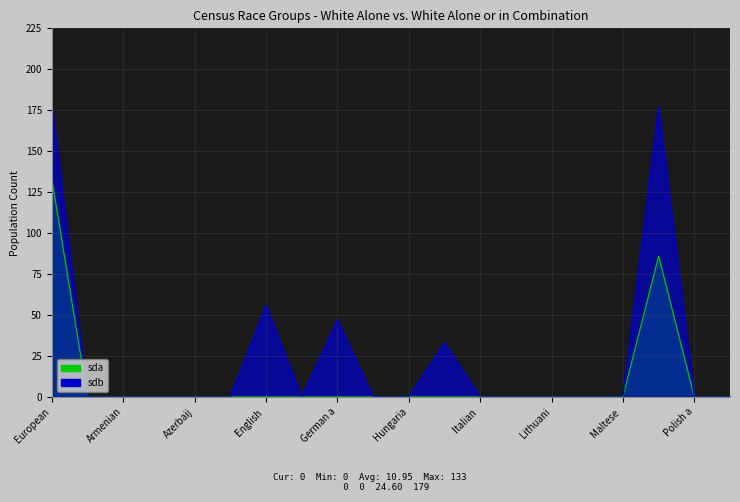

True or false: sda has more than 0 points higher than both neighbors.

True